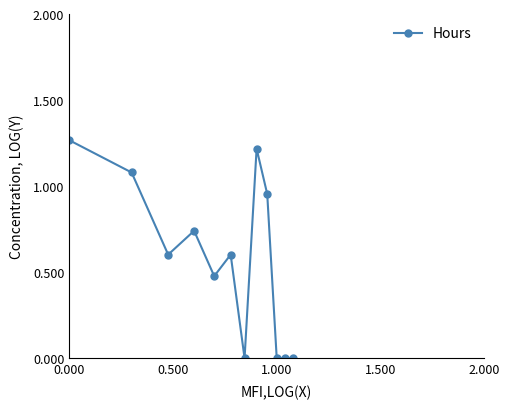

What is the average value?

0.6